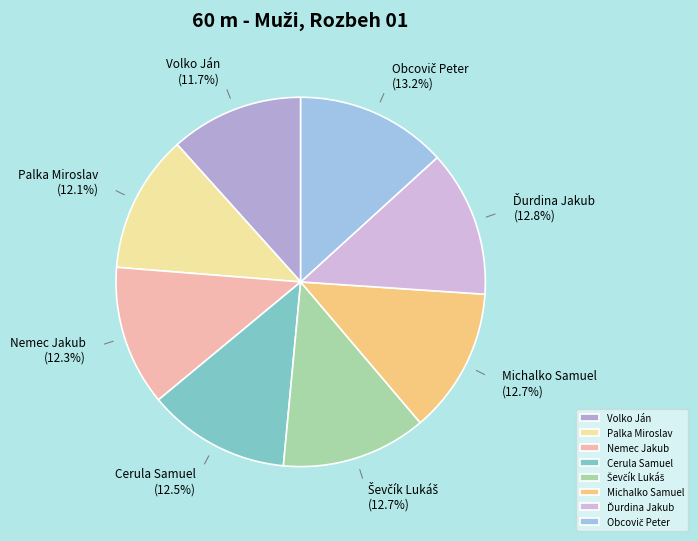

What percentage is NOT represented by Palka Miroslav?

87.9%